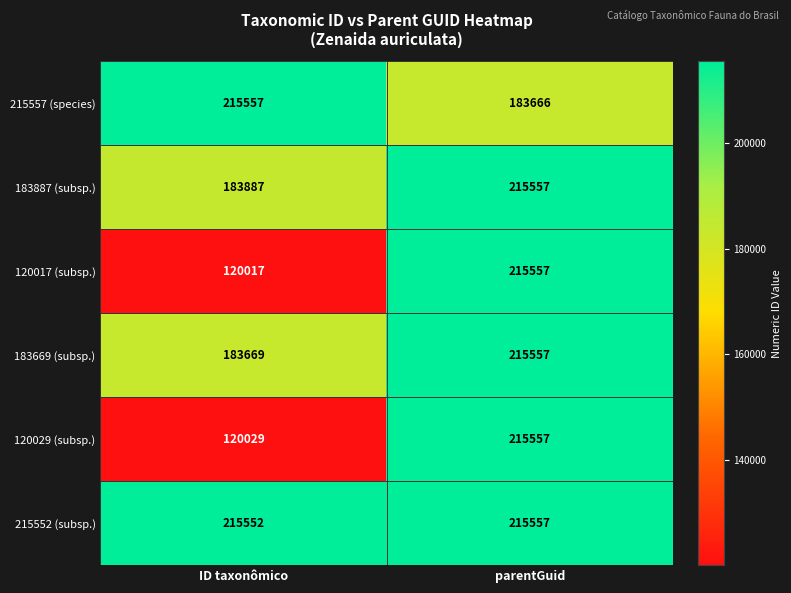

At which category does the chart reach its minimum across all series?

ID taxonômico